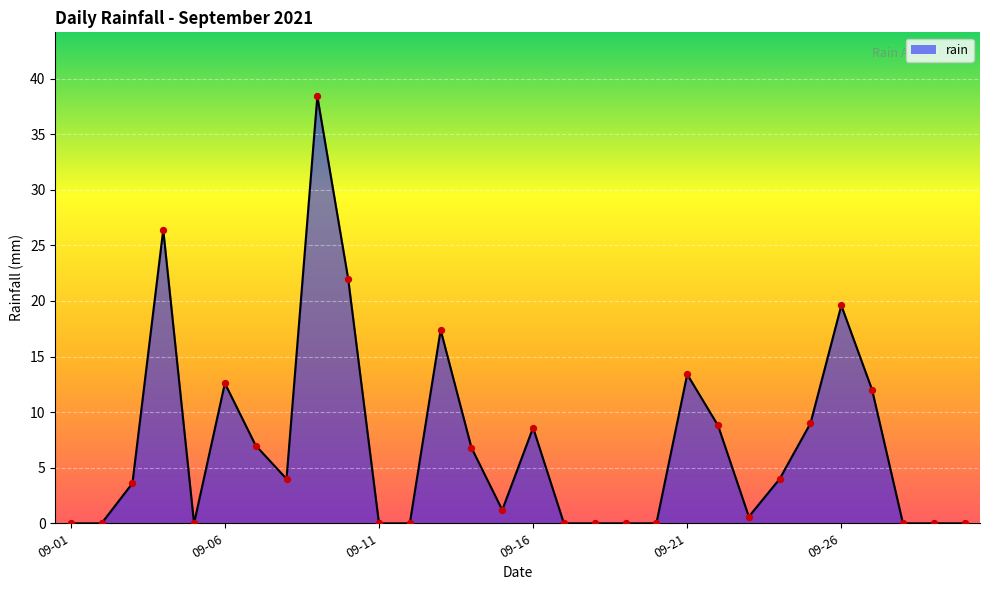

Does the chart have visible grid lines?

Yes